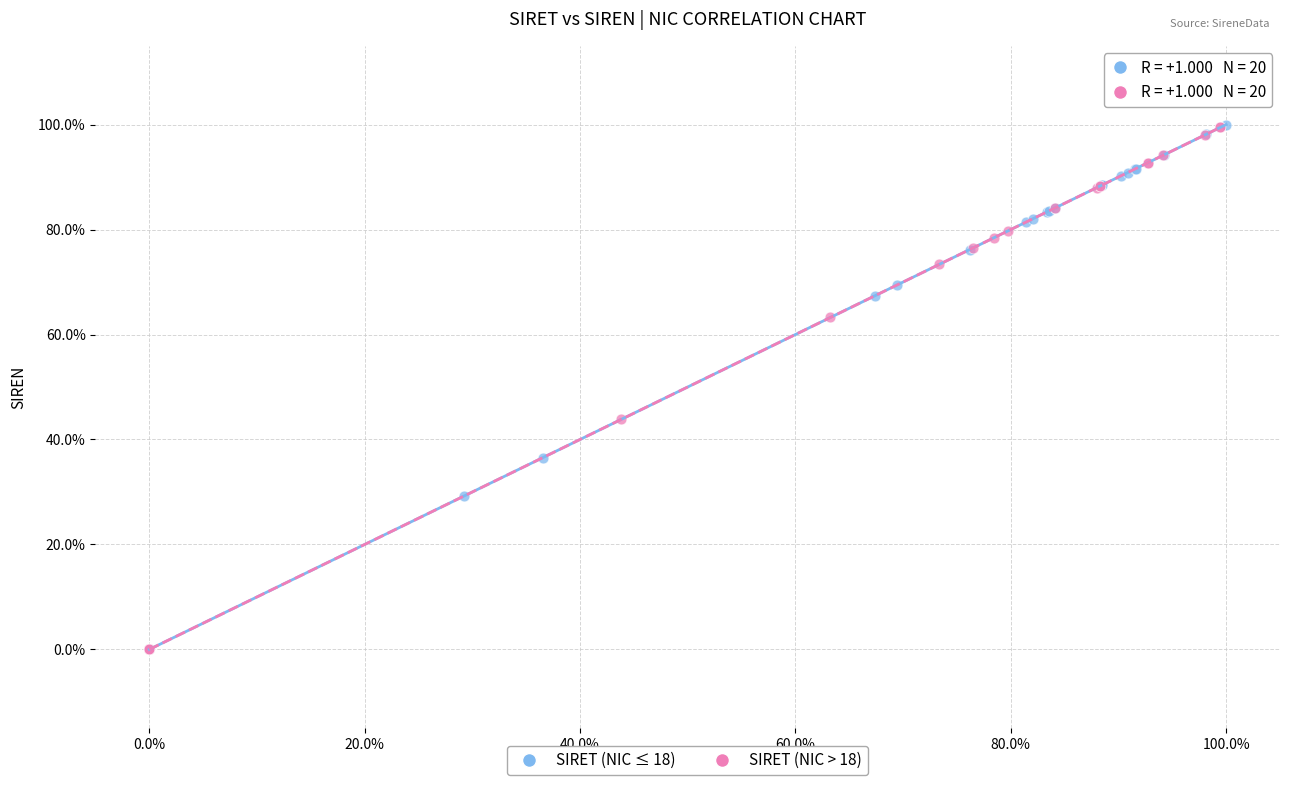

What are all the series names shown in the legend?

SIRET (NIC ≤ 18), SIRET (NIC > 18)